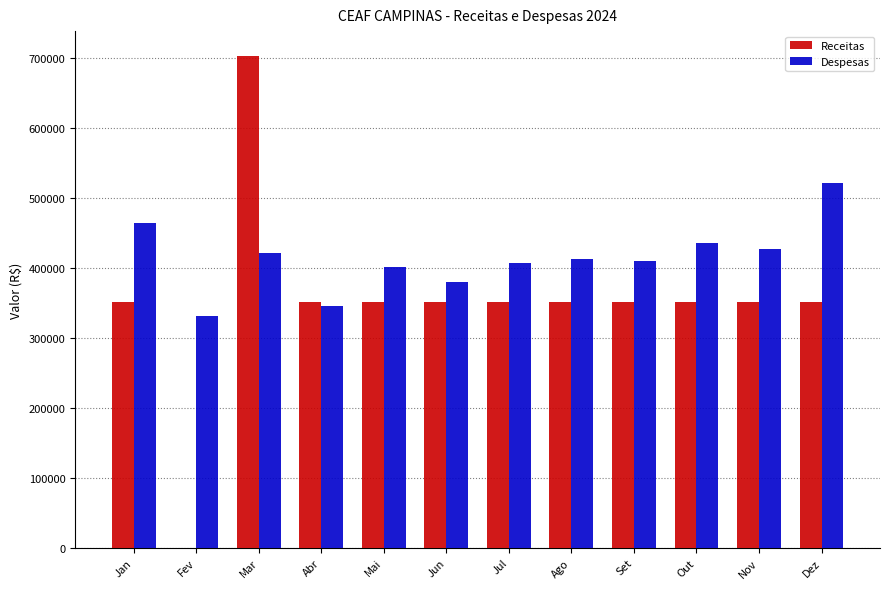

Which series changed the most between Mar and Mai?

Receitas